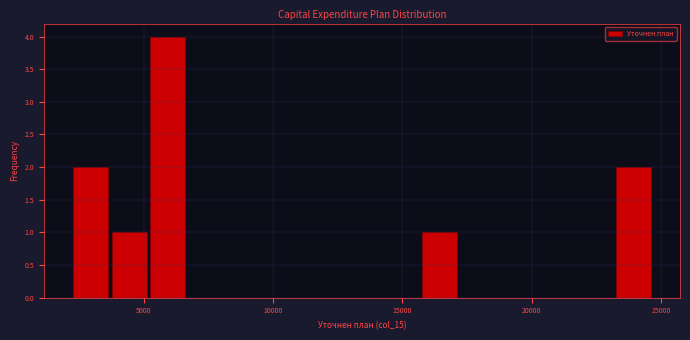

Read against the x-axis, roughly where is the centre of the tallest bar?

6000